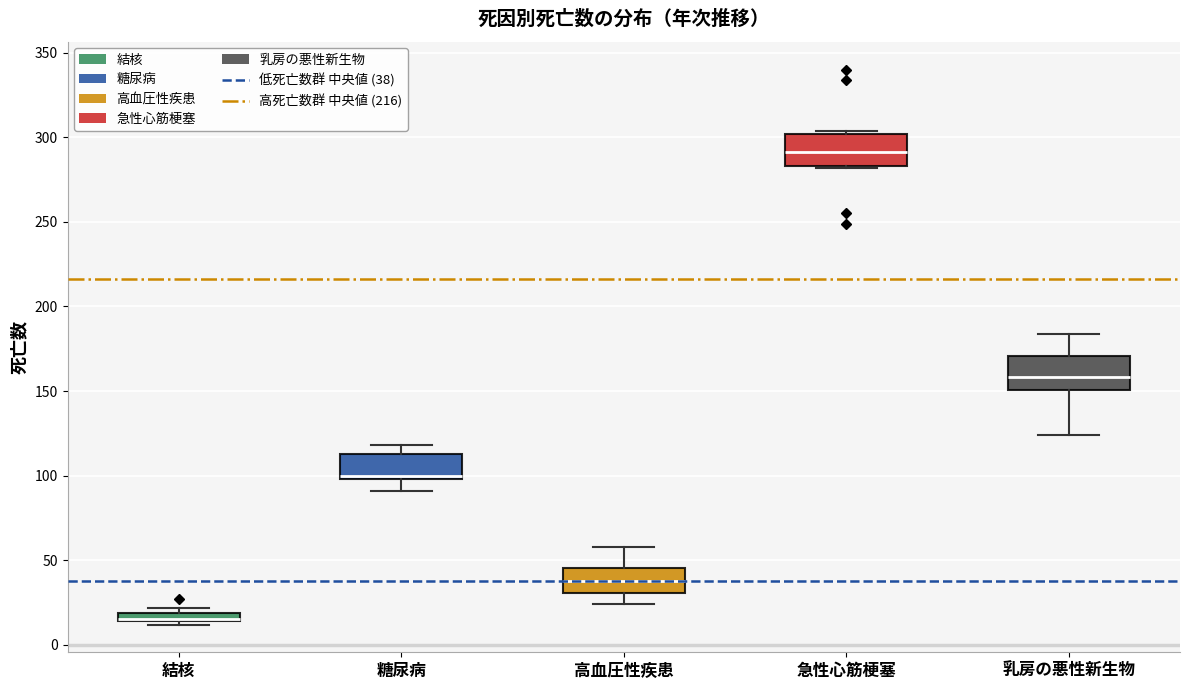

Where is the upper edge of the box for 高血圧性疾患 on the y-axis? The values are not printed on the chart, so give them approximately, as read against the axis.

45